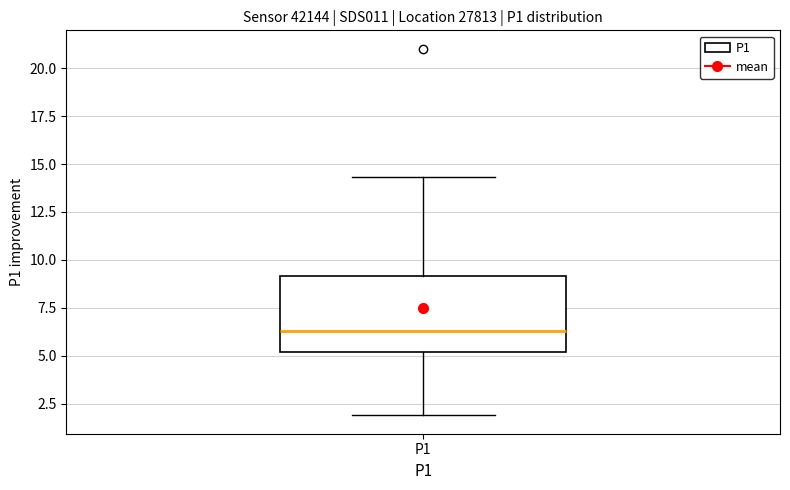

Transcribe this box plot: give where the median line is, the range the box spans, and where the two whiskers end, as read against the y-axis. The values are not printed on the chart, so give them approximately, as read against the axis.

median 6.5, box 5.0 to 9.0, whiskers 2.0 to 14.5